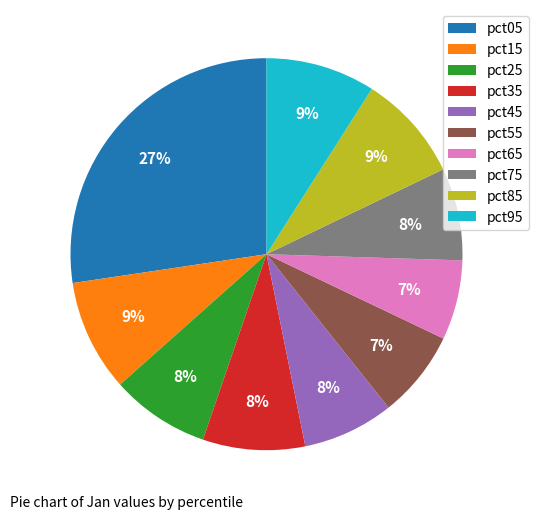

Is it true that pct05 is 27% of the pie?

True